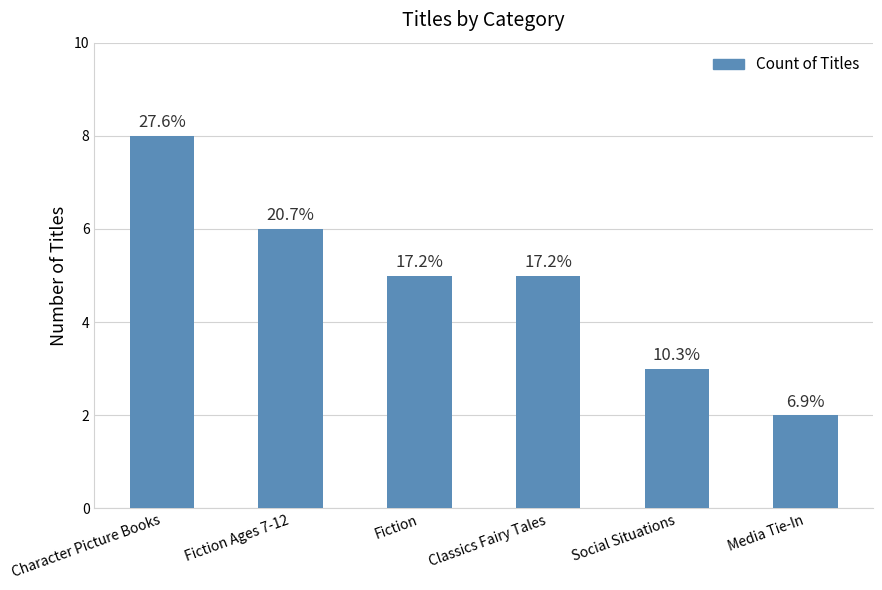

Are the bars horizontal?

No